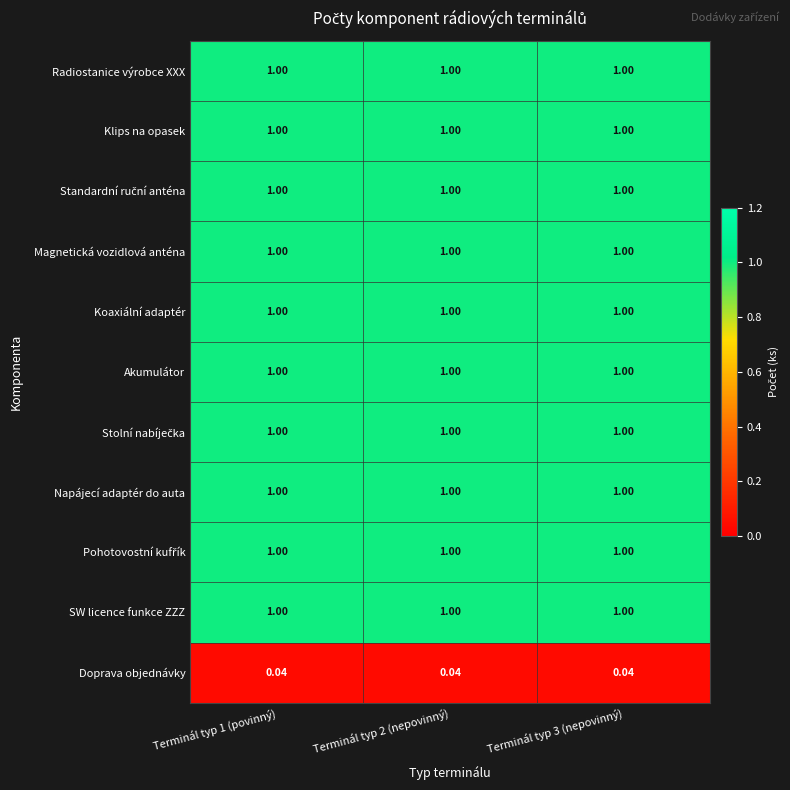

At Terminál typ 3 (nepovinný), list the series in order from largest to smallest.

Radiostanice výrobce XXX, Klips na opasek, Standardní ruční anténa, Magnetická vozidlová anténa, Koaxiální adaptér, Akumulátor, Stolní nabíječka, Napájecí adaptér do auta, Pohotovostní kufřík, SW licence funkce ZZZ, Doprava objednávky